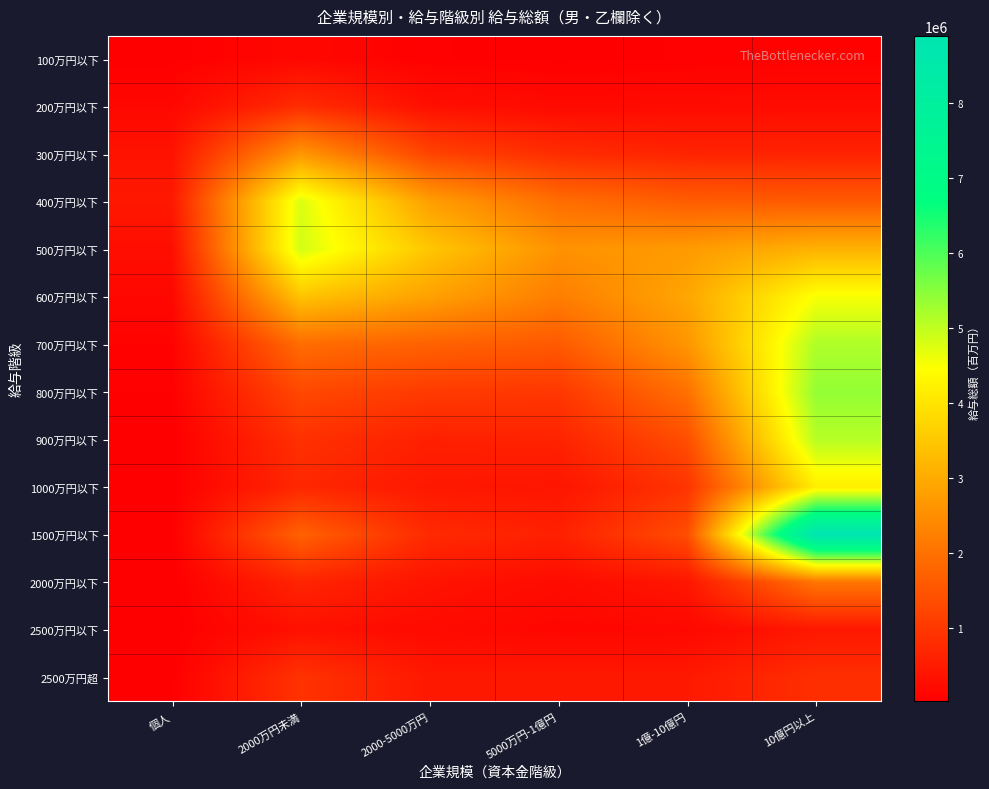

Which series changed the most between 個人 and 2000-5000万円?

500万円以下